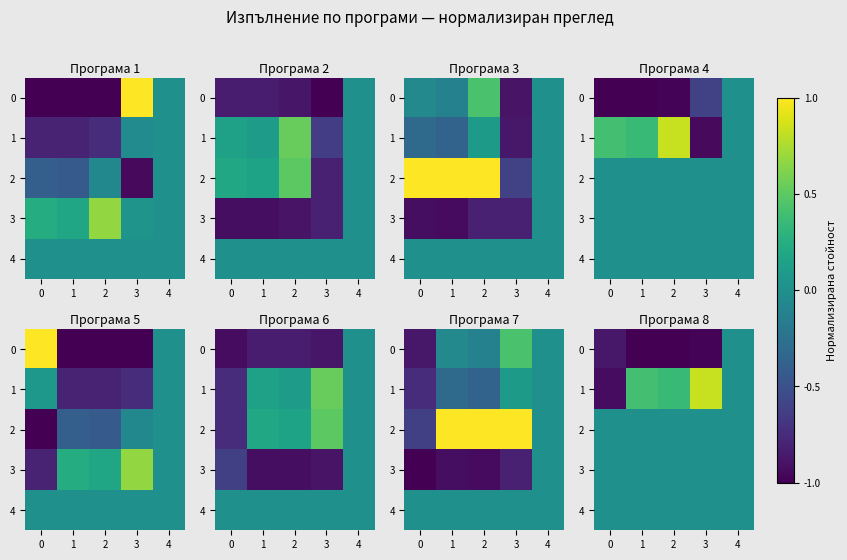

The 4 series shows 0.0 at 1. True or false?

True